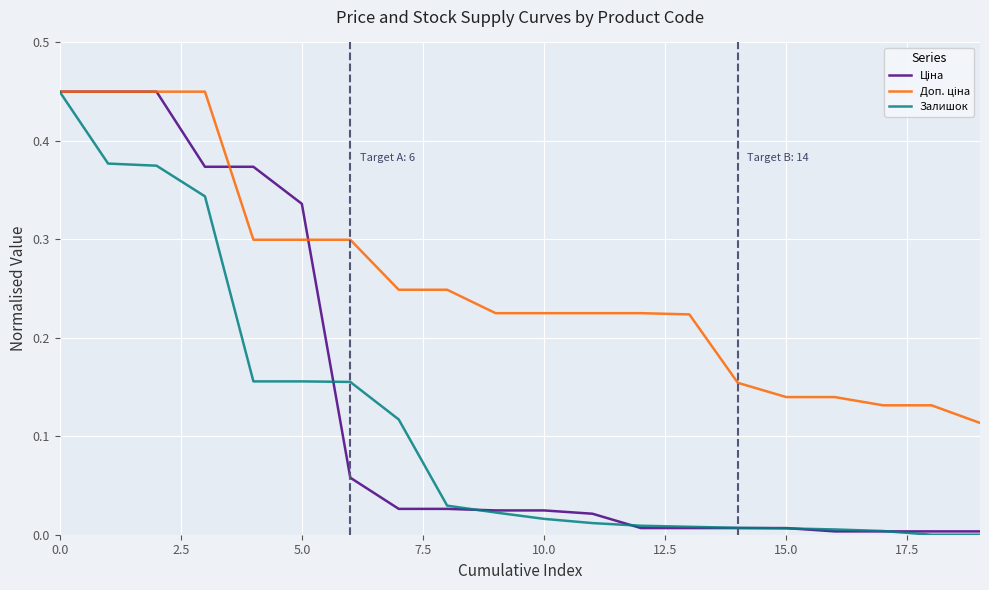

True or false: Доп. ціна and Залишок intersect in this chart.

False